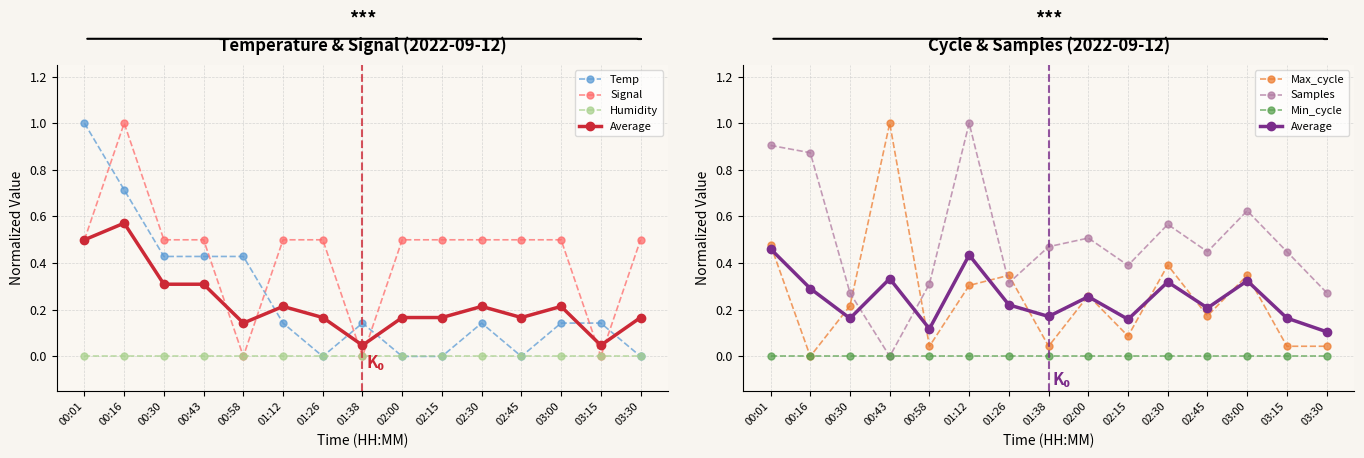

Which label corresponds to the largest value in the chart?

00:01